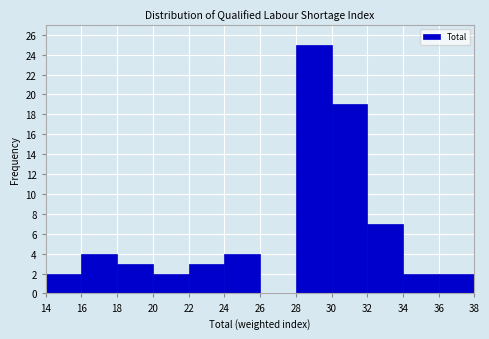

What is the height of the bar covering 36 to 38 on the x-axis? The values are not printed on the chart, so give them approximately, as read against the axis.

2